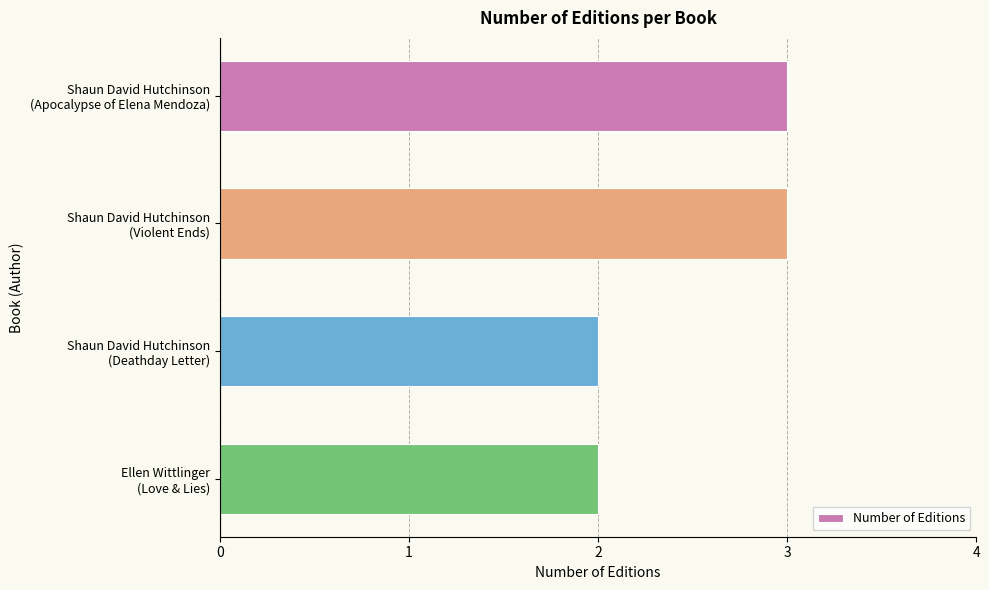

What is the value of the 1st bar from the top?

3